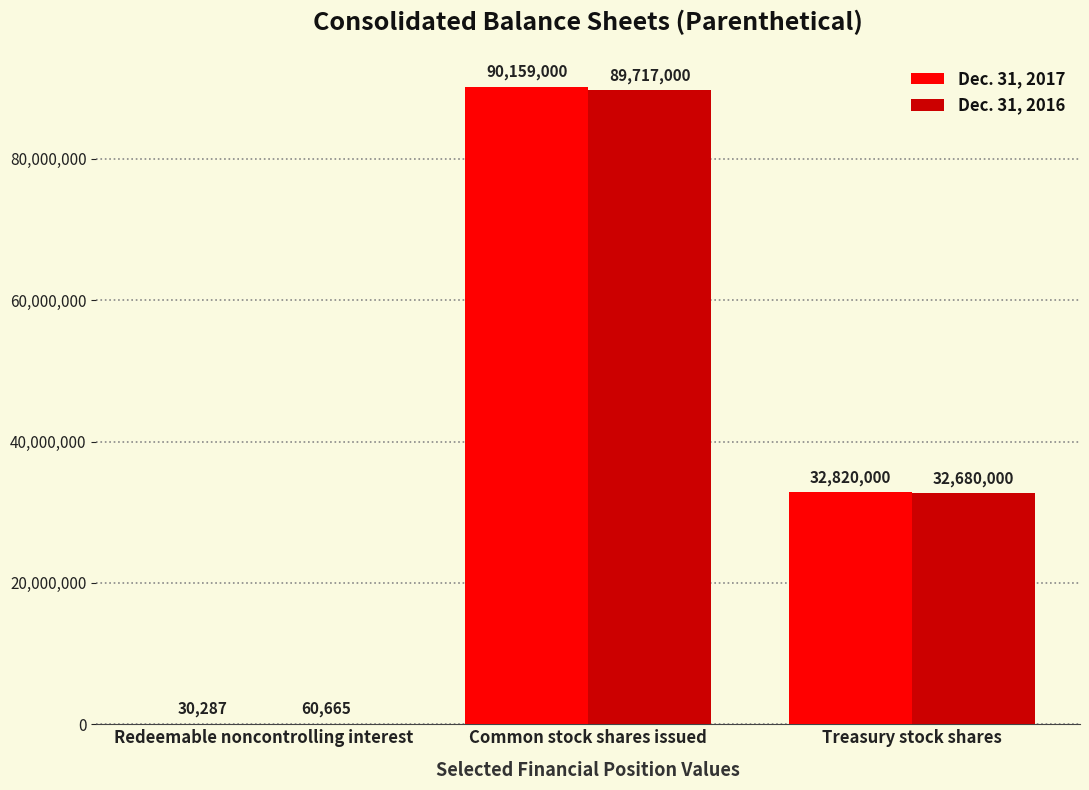

At which category is the sum across all series the highest?

Common stock shares issued